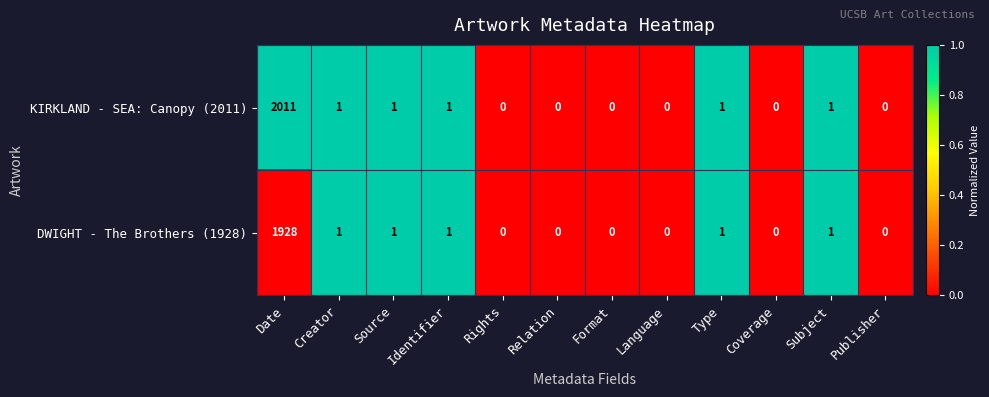

The value of DWIGHT - The Brothers (1928) at Creator is 1. True or false?

True